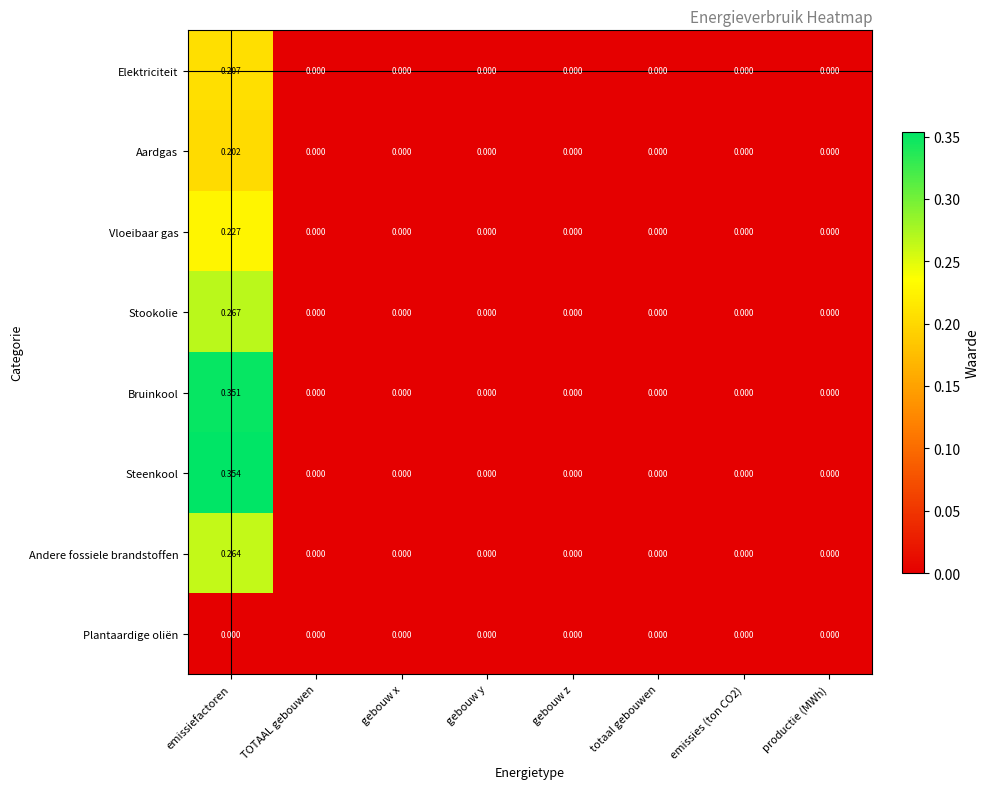

At which category is the sum across all series the highest?

emissiefactoren